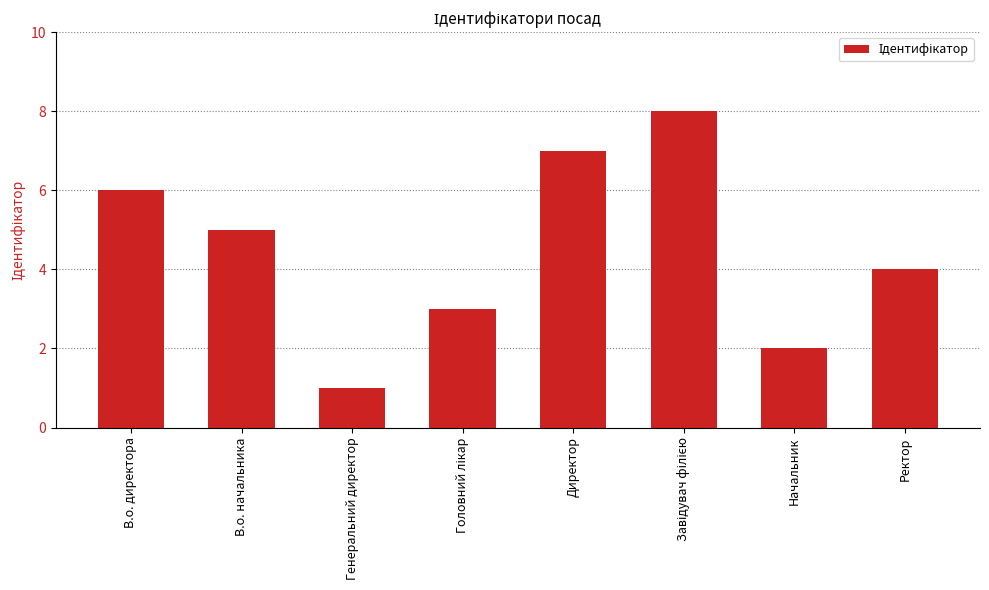

What is the difference between the second highest and second lowest values?

5